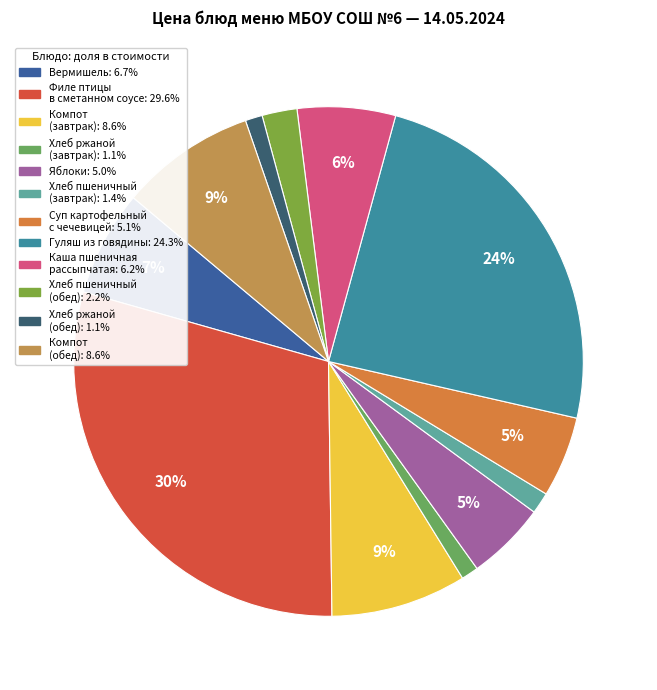

Rank the categories by value from highest to lowest.

Филе птицы отварное в соусе сметанном, Гуляш из говядины, Компот из смеси сухофруктов (завтрак), Компот из смеси сухофруктов (обед), Вермишель, Каша пшеничная рассыпчатая, Суп картофельный с бобовыми, Яблоки, Хлеб пшеничный (обед), Хлеб пшеничный (завтрак), Хлеб ржаной (завтрак), Хлеб ржаной (обед)